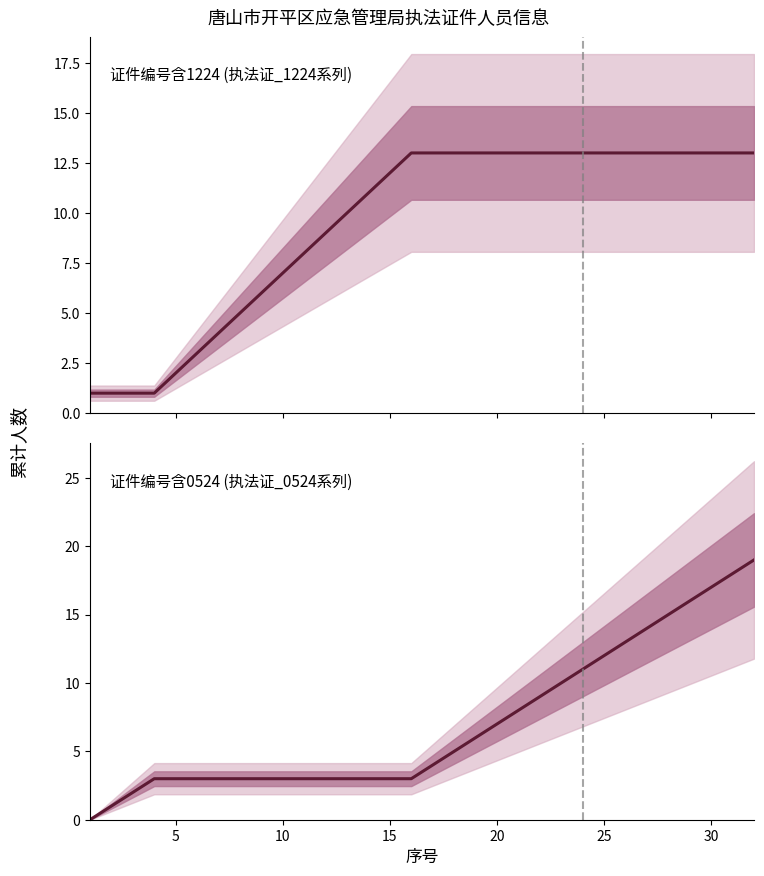

The value of 证件编号含1224 (执法证_1224系列) at 23 is 8. True or false?

False